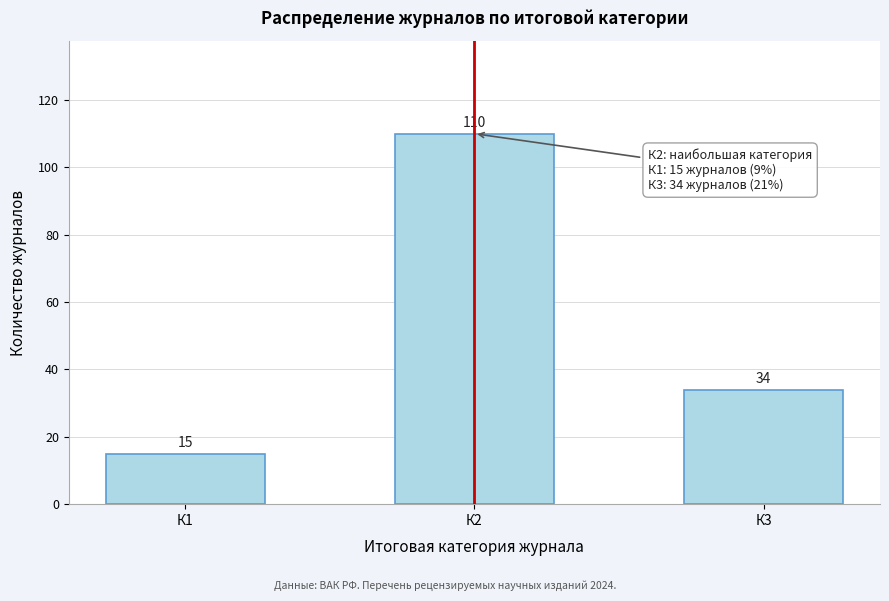

Reading right to left, extract all data points from this chart.

К3=34	К2=110	К1=15